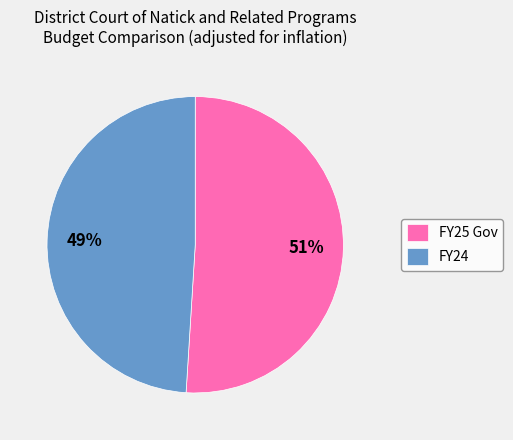

Is the sum of FY24 and FY25 Gov greater than half?

Yes